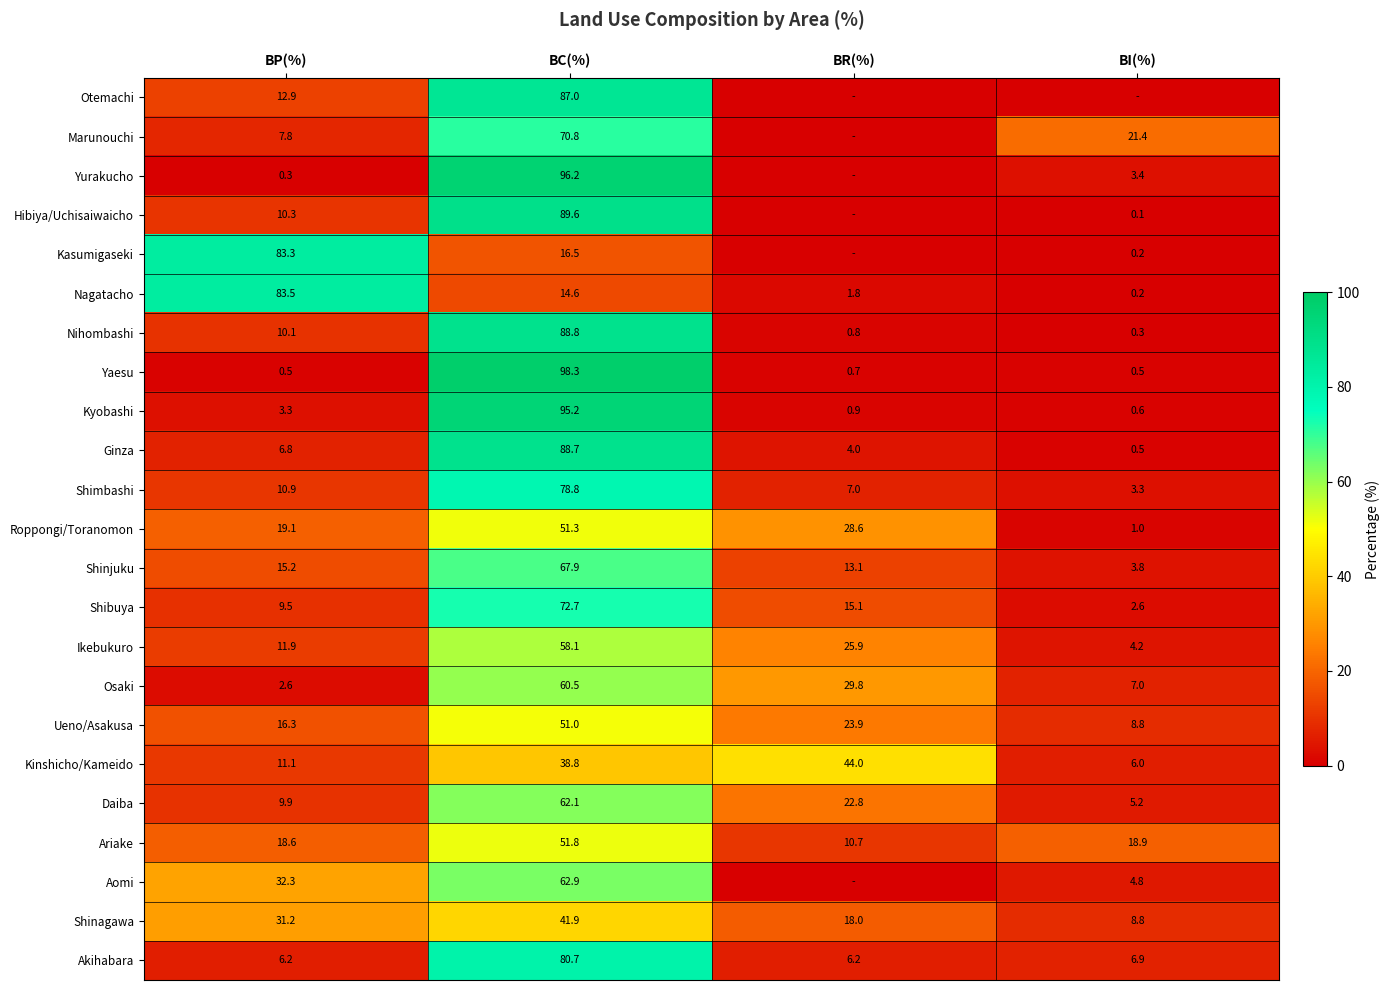

Is it true that Kyobashi equals 95.2 at BC(%)?

True